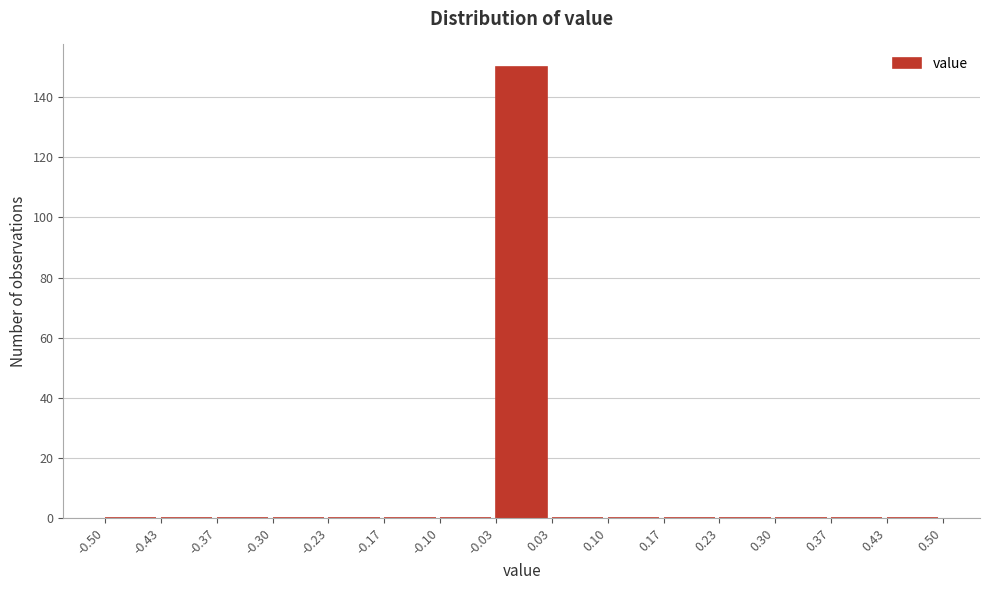

How tall is the bar that spans -0.03 to 0.03 on the x-axis? The values are not printed on the chart, so give them approximately, as read against the axis.

150